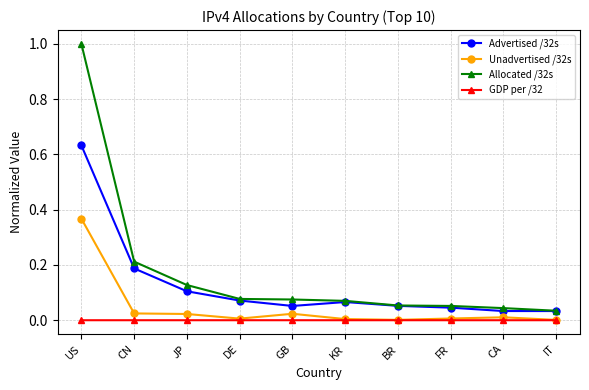

What is the label of the 4th point from the left?

DE